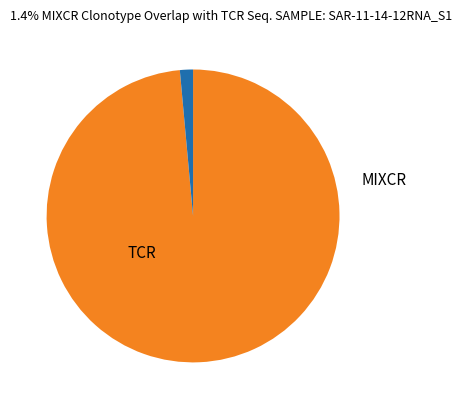

Is there a majority slice in this chart?

Yes